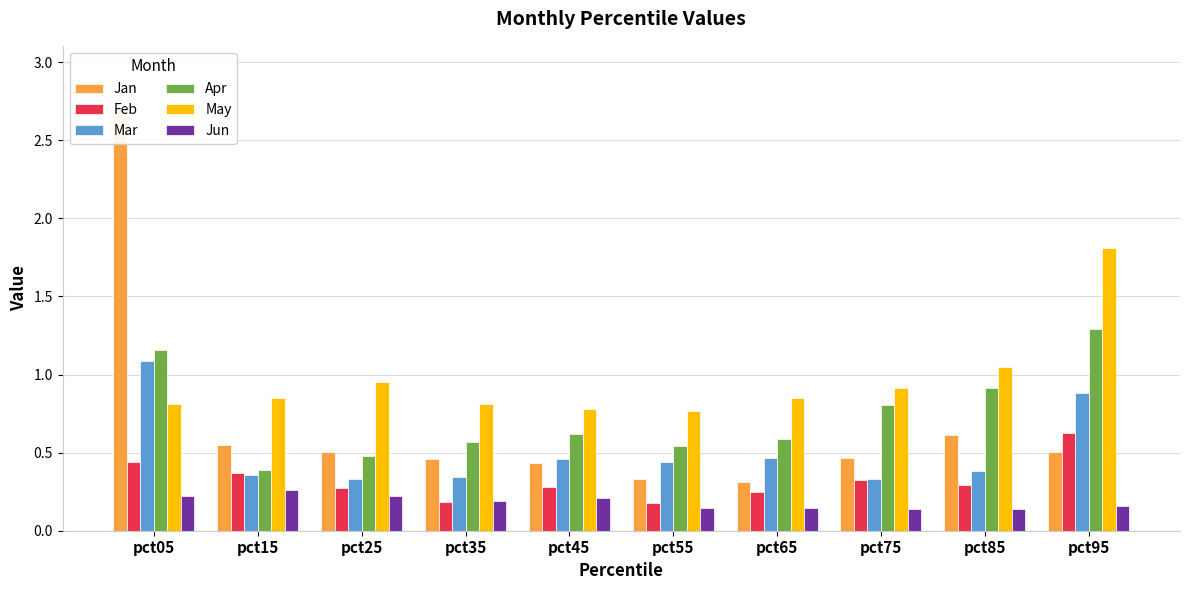

The value of Jan at pct15 is 1.0. True or false?

False